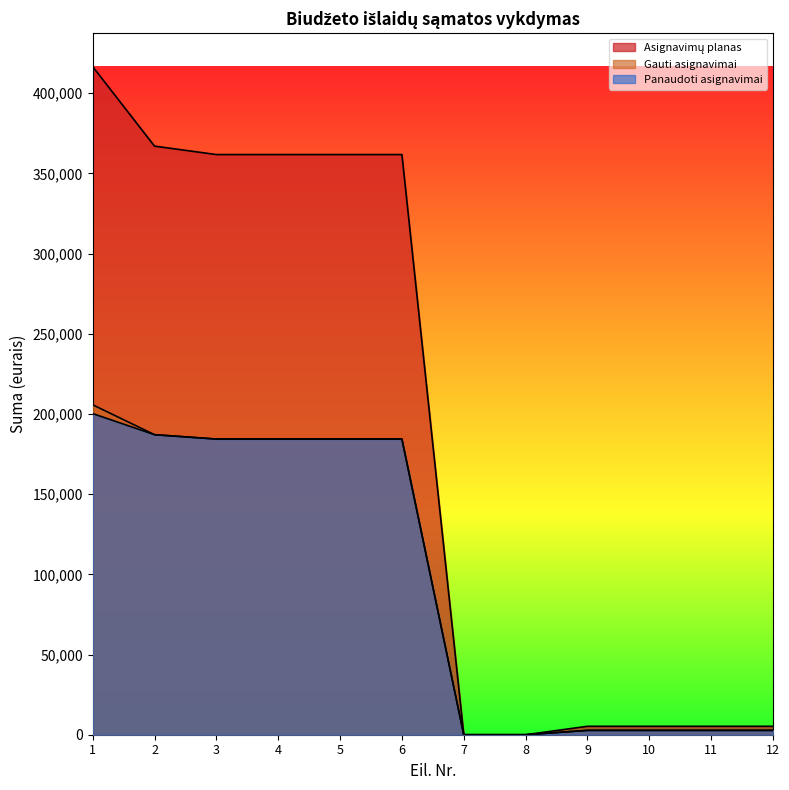

Reading left to right, extract all data points from this chart.

Asignavimų planas: 1=416630.0	2=367030.0	3=361770.0	4=361770.0	5=361770.0	6=361770.0	7=0.0	8=0.0	9=5260.0	10=5260.0	11=5260.0	12=5260.0
Gauti asignavimai: 1=205740.0	2=187090.0	3=184370.0	4=184370.0	5=184370.0	6=184370.0	7=0.0	8=0.0	9=2720.0	10=2720.0	11=2720.0	12=2720.0
Panaudoti asignavimai: 1=200267.6	2=187079.8	3=184367.7	4=184367.7	5=184367.7	6=184367.7	7=0.0	8=0.0	9=2712.1	10=2712.1	11=2712.1	12=2712.1